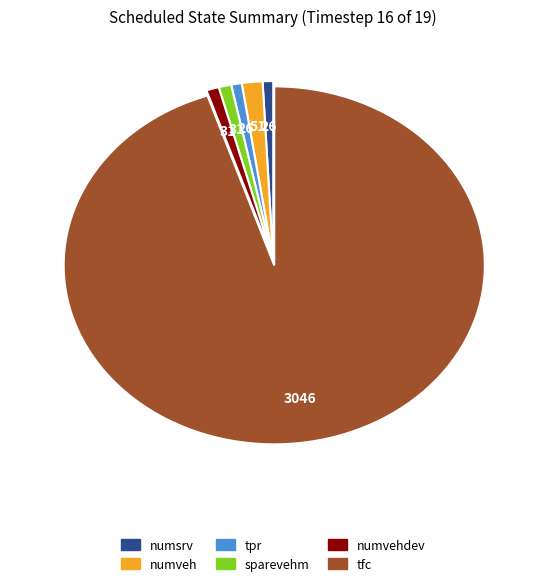

Does any single category account for the majority?

Yes